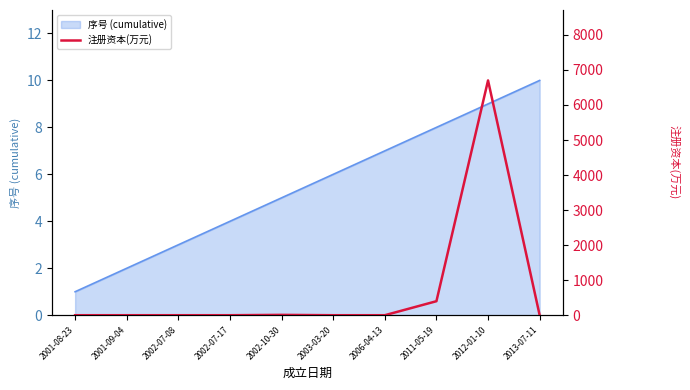

True or false: 序号 (cumulative) has a value of 2 at 2001-08-23.

False